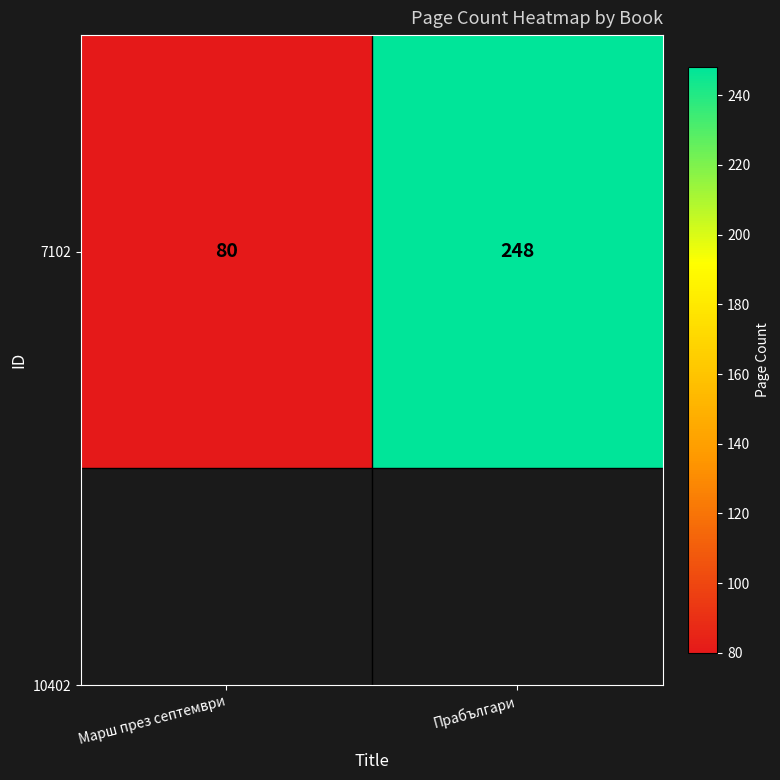

List the labels in order of value, smallest first.

Марш през септември, Прабългари